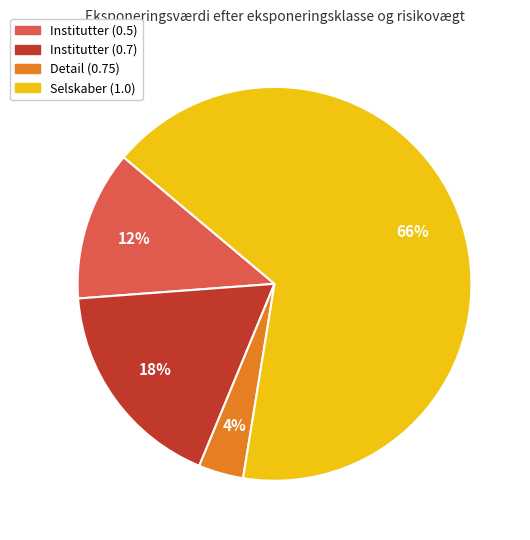

How many slices are in this pie chart?

4